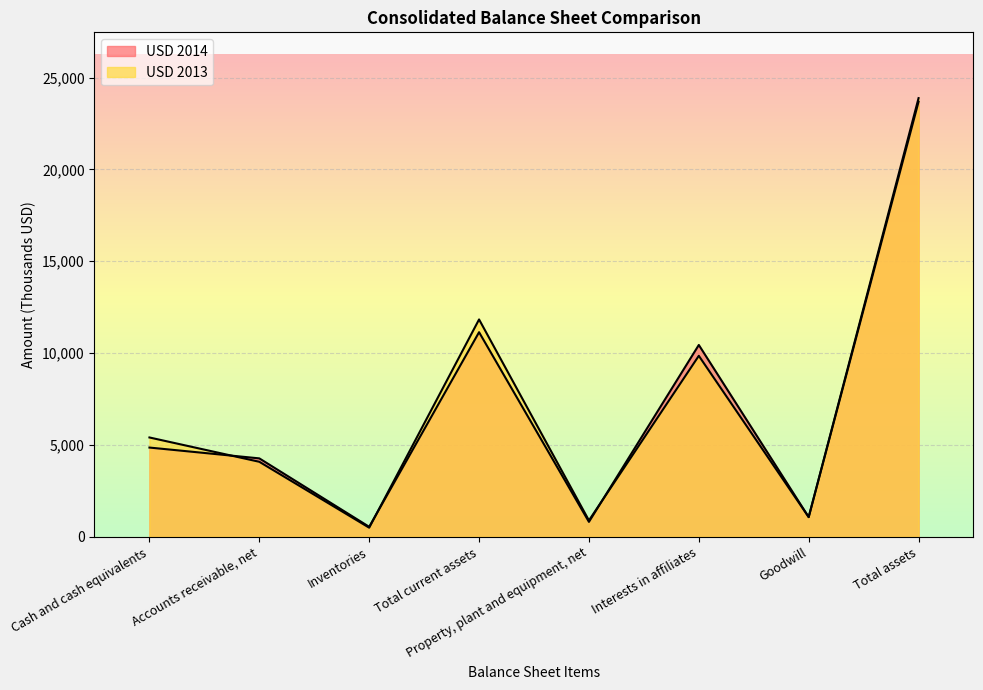

True or false: USD 2013 has a value of 762 at Inventories.

False